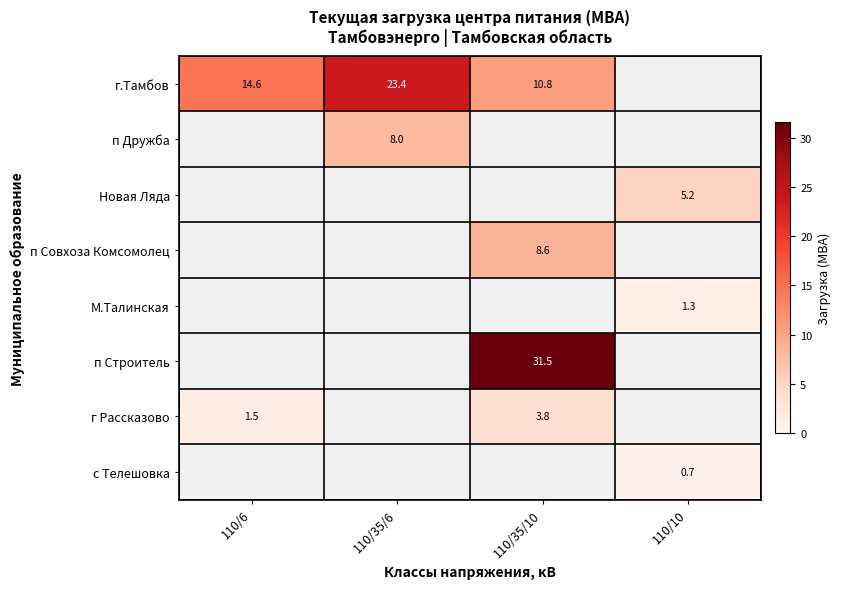

Is it true that М.Талинская equals 1.3 at 110/10?

True